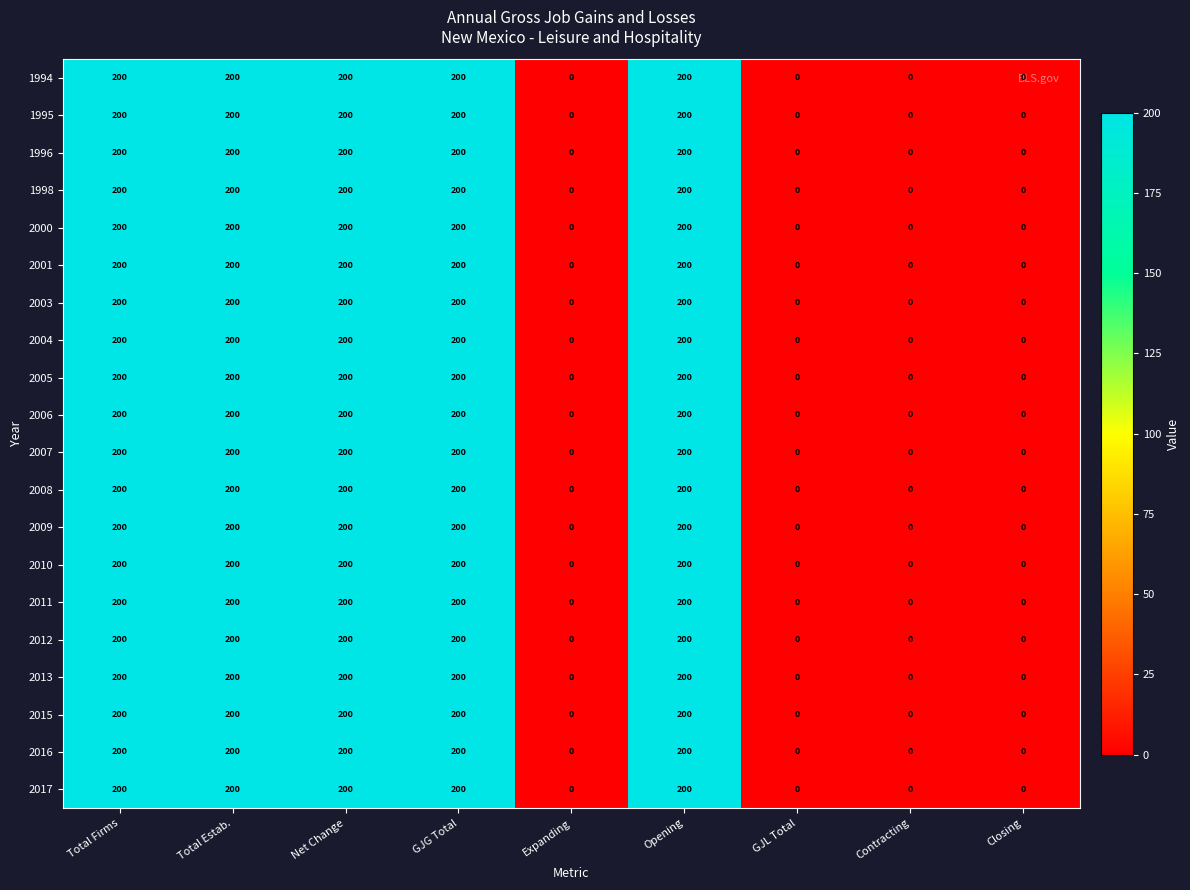

What is the greatest value displayed?

200